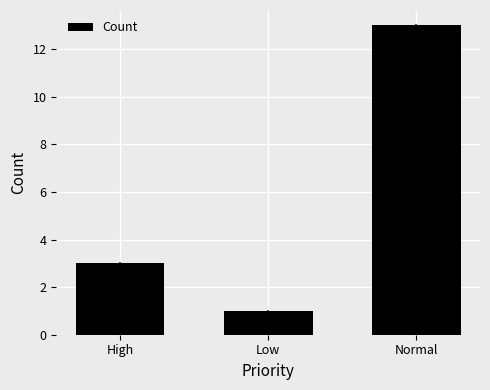

What is the value of the 1st bar from the left?

3